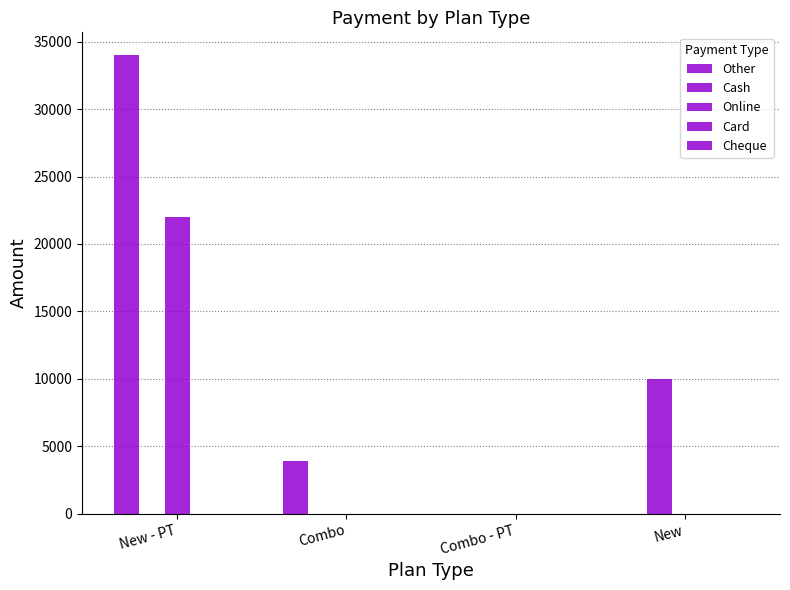

Count the Cash values in the range 0 to 10000.

4